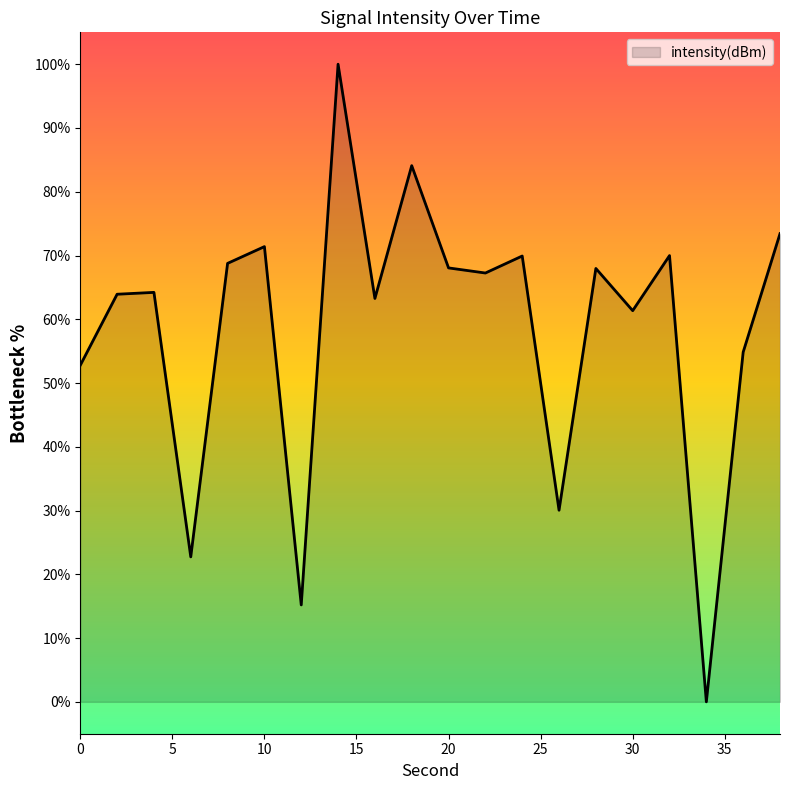

What is the difference between the maximum and minimum values?

100.0